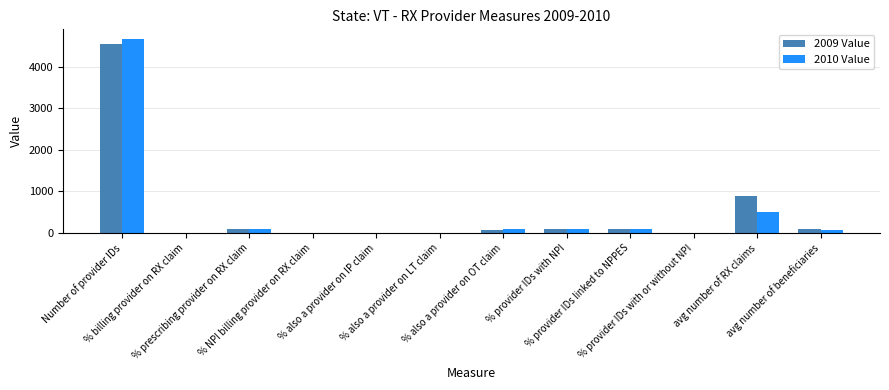

Is the value of 2009 Value at Number of provider IDs greater than the value of 2010 Value at % prescribing provider on RX claim?

Yes